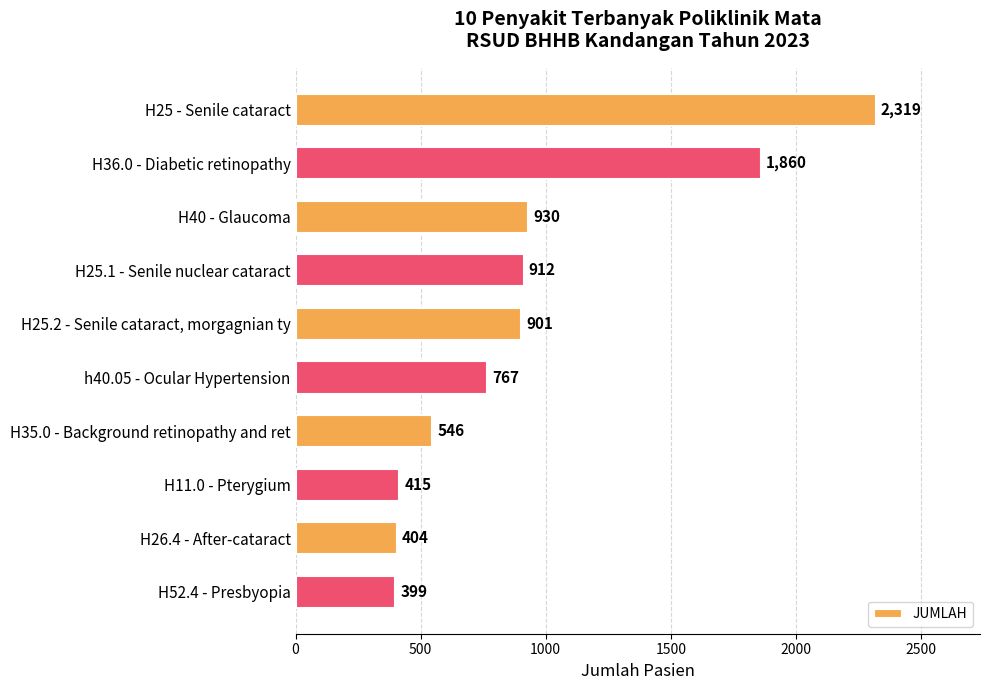

Rank the categories by value from highest to lowest.

H25 - Senile cataract, H36.0 - Diabetic retinopathy, H40 - Glaucoma, H25.1 - Senile nuclear cataract, H25.2 - Senile cataract, morgagnian ty, h40.05 - Ocular Hypertension, H35.0 - Background retinopathy and ret, H11.0 - Pterygium, H26.4 - After-cataract, H52.4 - Presbyopia